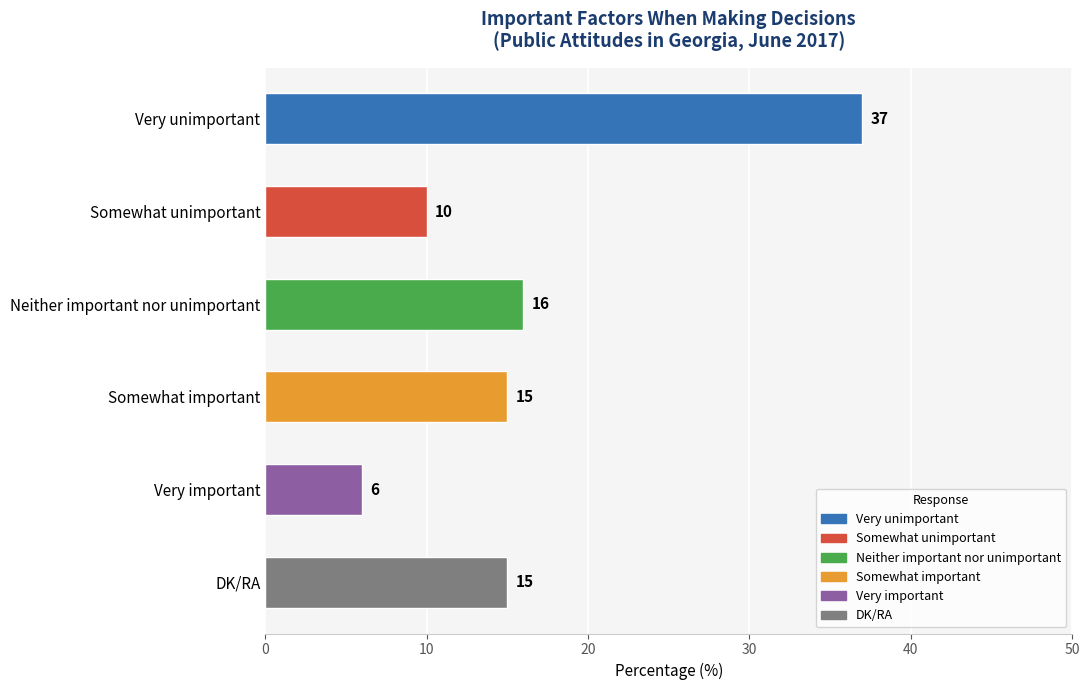

What is the minimum value shown in the chart?

6